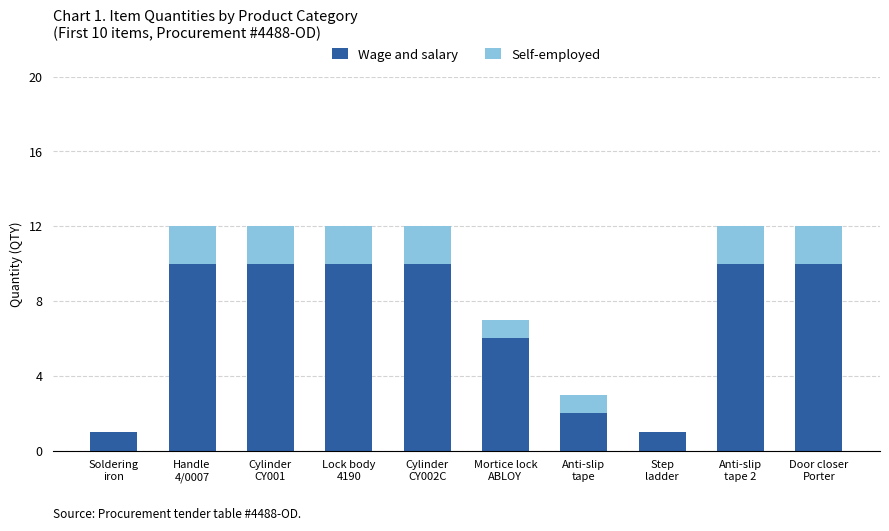

What is the highest value of the Wage and salary series?

10